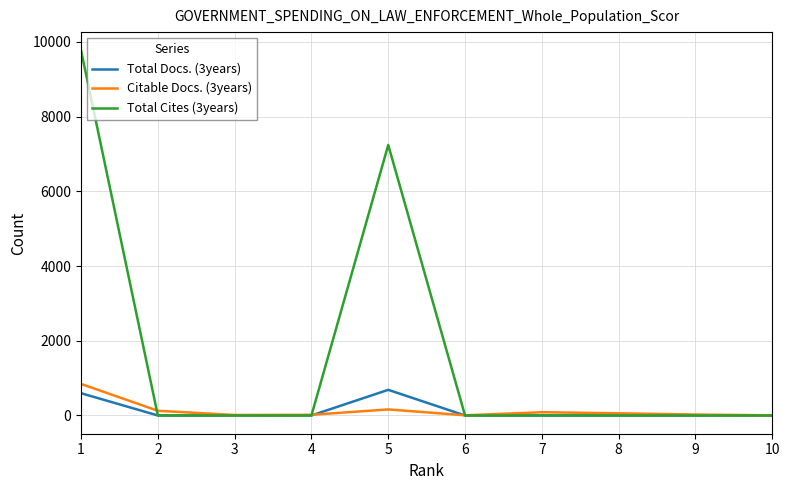

What is the average value of the Total Cites (3years) series?

1701